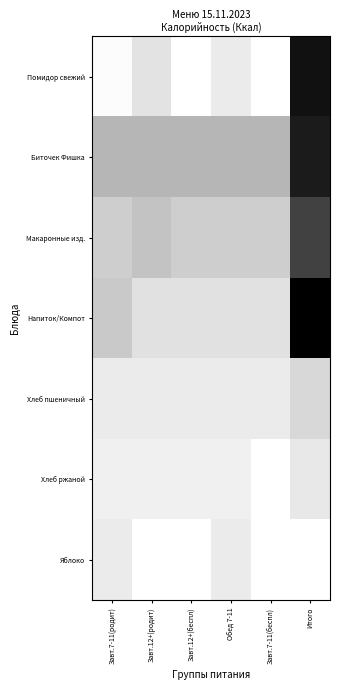

Rank the series at Итого from lowest to highest value.

Яблоко, Хлеб ржаной, Хлеб пшеничный, Макаронные изд., Биточек Фишка, Помидор свежий, Напиток/Компот